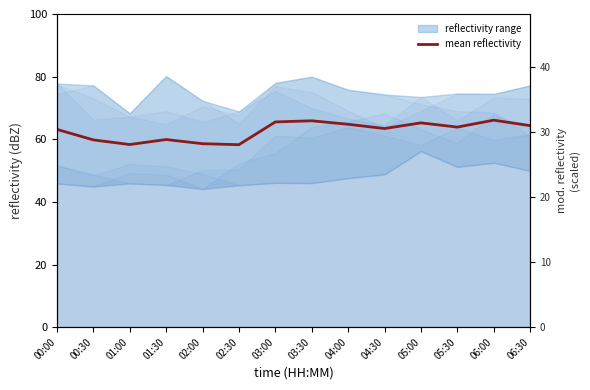

At which category does the data reach its first local peak?

01:30